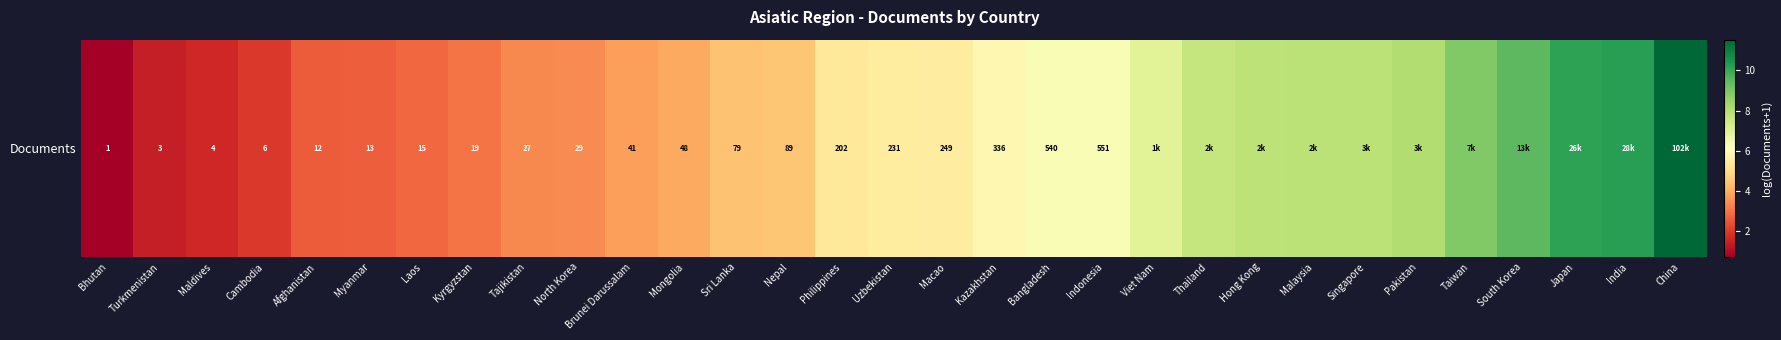

The value at Kyrgyzstan is 3.0. True or false?

True